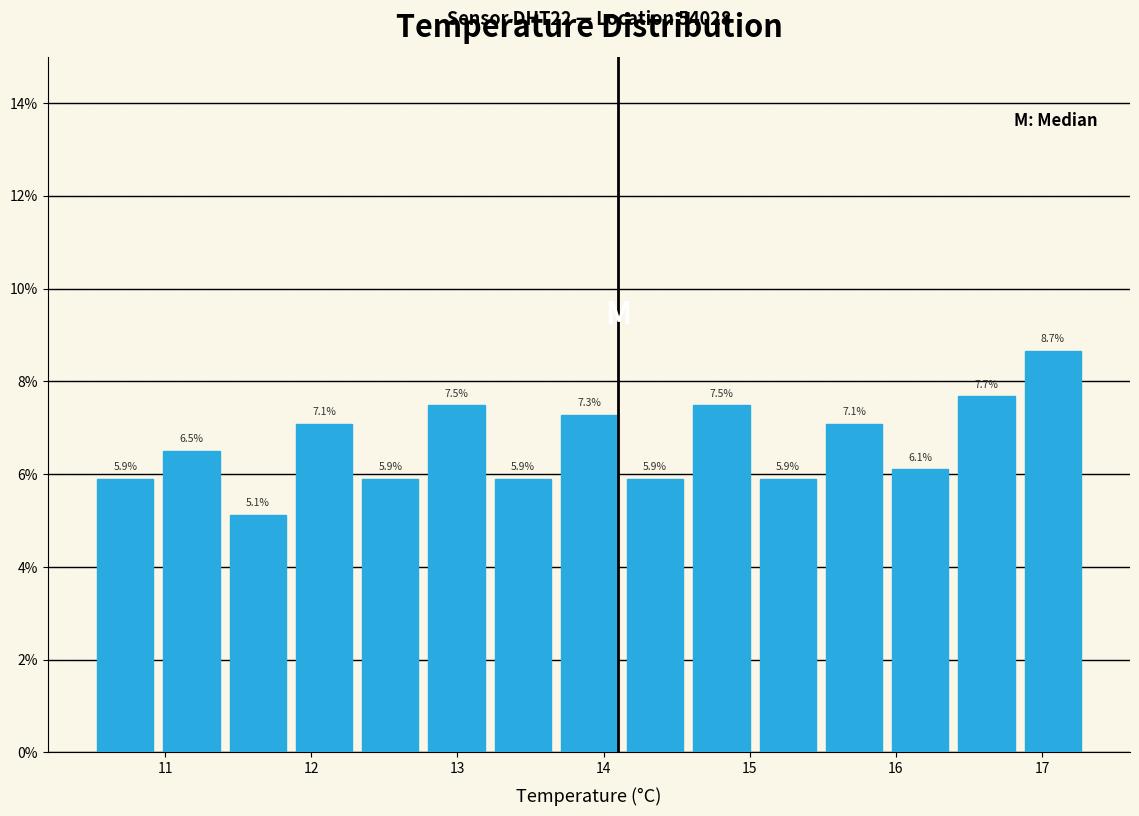

Reading left to right, transcribe this chart: for each bar, give the range it covers on the x-axis and its height. The bar edges are not printed on the chart, so give them approximately, as read against the axis.

10.5 to 11.0: 5.9
11.0 to 11.4: 6.5
11.4 to 11.9: 5.1
11.9 to 12.3: 7.1
12.3 to 12.8: 5.9
12.8 to 13.2: 7.5
13.2 to 13.7: 5.9
13.7 to 14.1: 7.3
14.1 to 14.6: 5.9
14.6 to 15.0: 7.5
15.0 to 15.5: 5.9
15.5 to 15.9: 7.1
15.9 to 16.4: 6.1
16.4 to 16.8: 7.7
16.8 to 17.3: 8.7